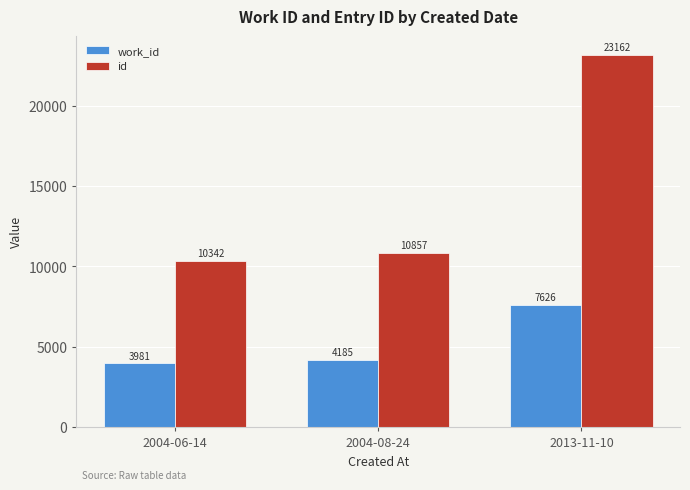

What is the value of the id bar at the 3rd from the left?

23162